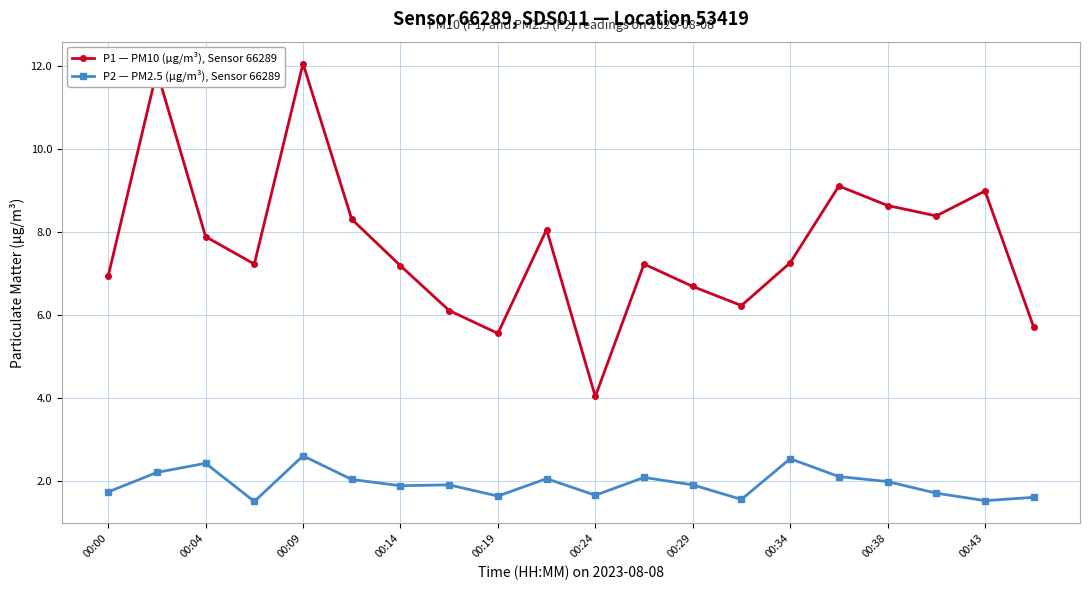

What is the value of the P1 — PM10 (µg/m³), Sensor 66289 point at the 1st from the left?

6.9